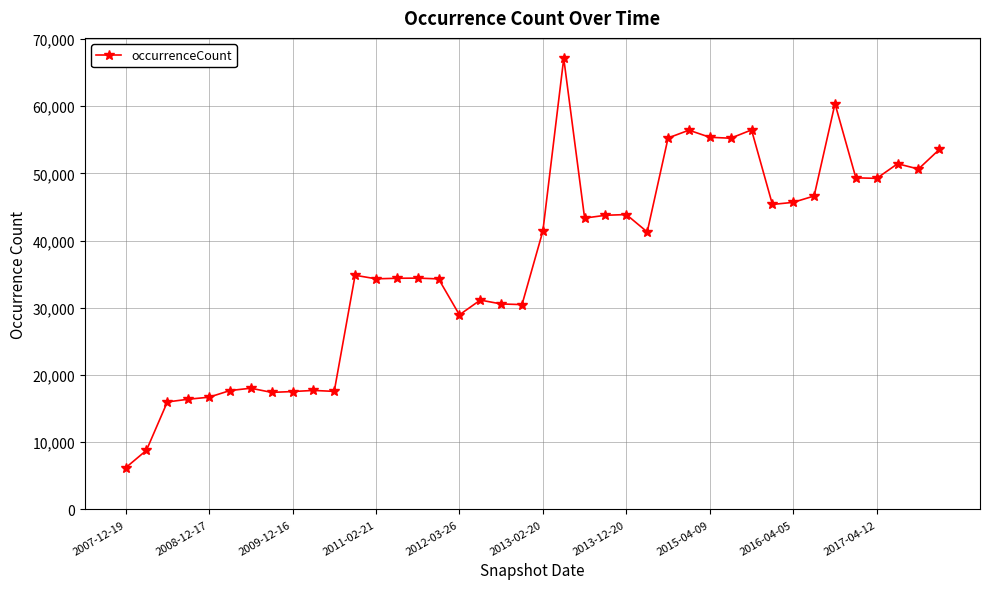

Is this an area chart (filled region under the line)?

No